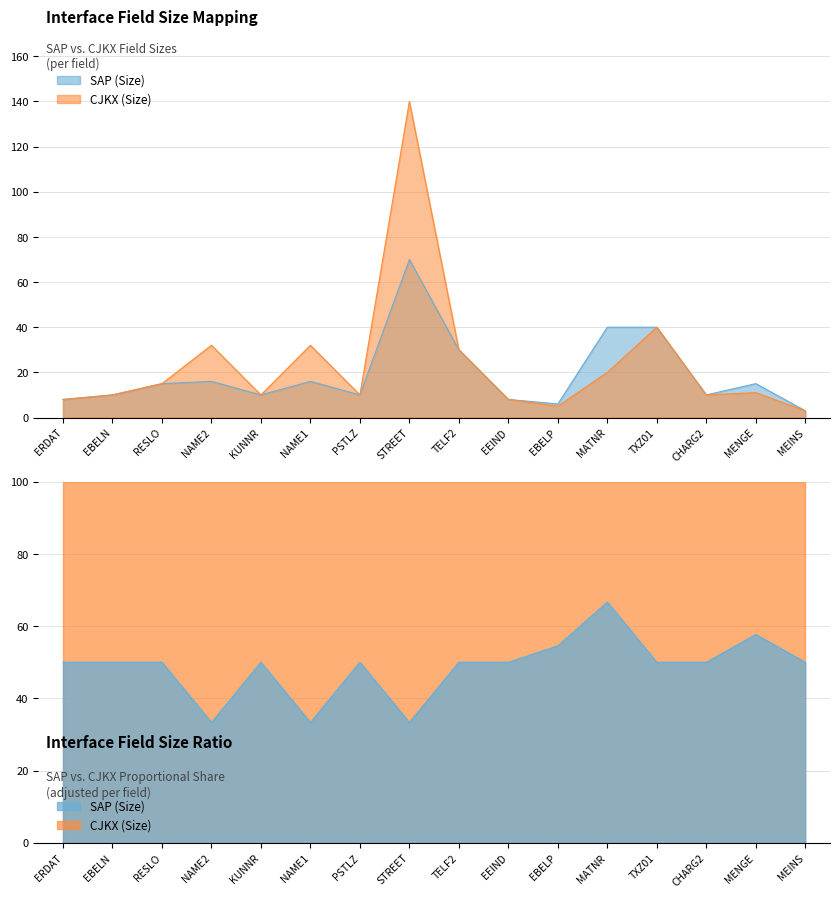

At how many categories does at least one series exceed 108?

1